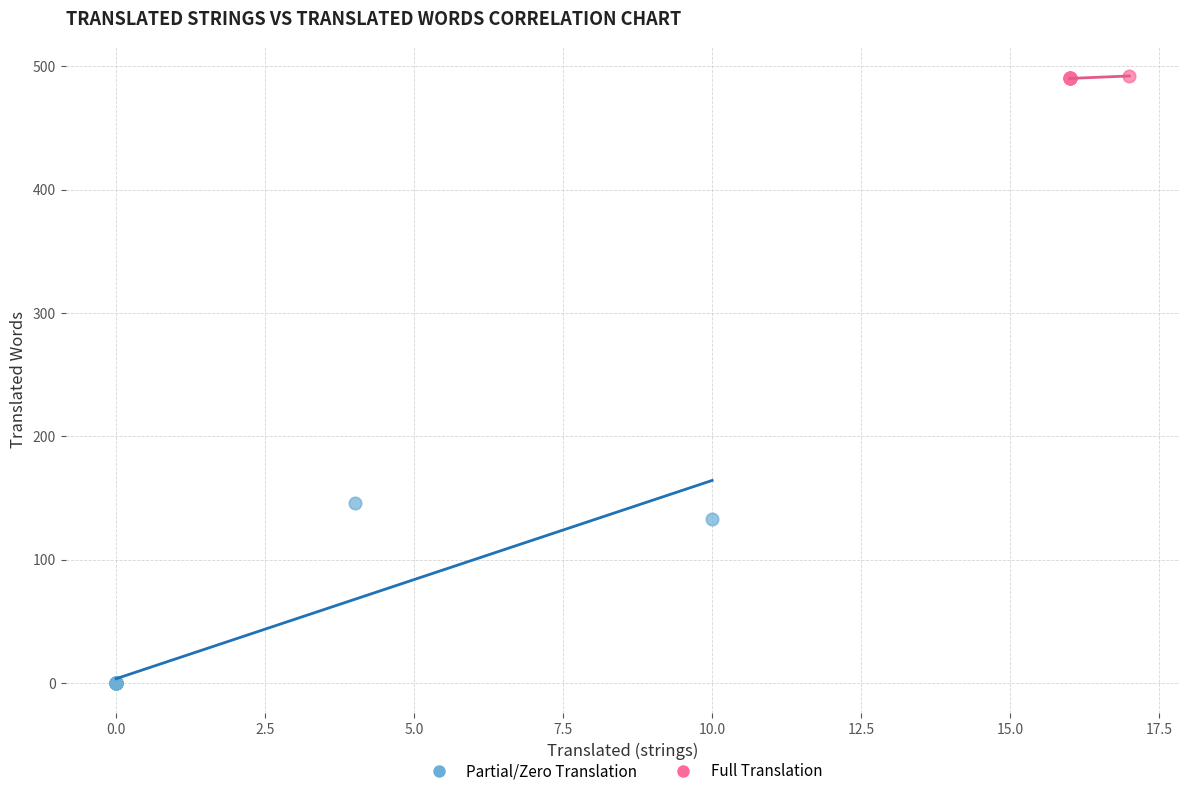

Which series reaches the minimum Y coordinate?

Partial/Zero Translation